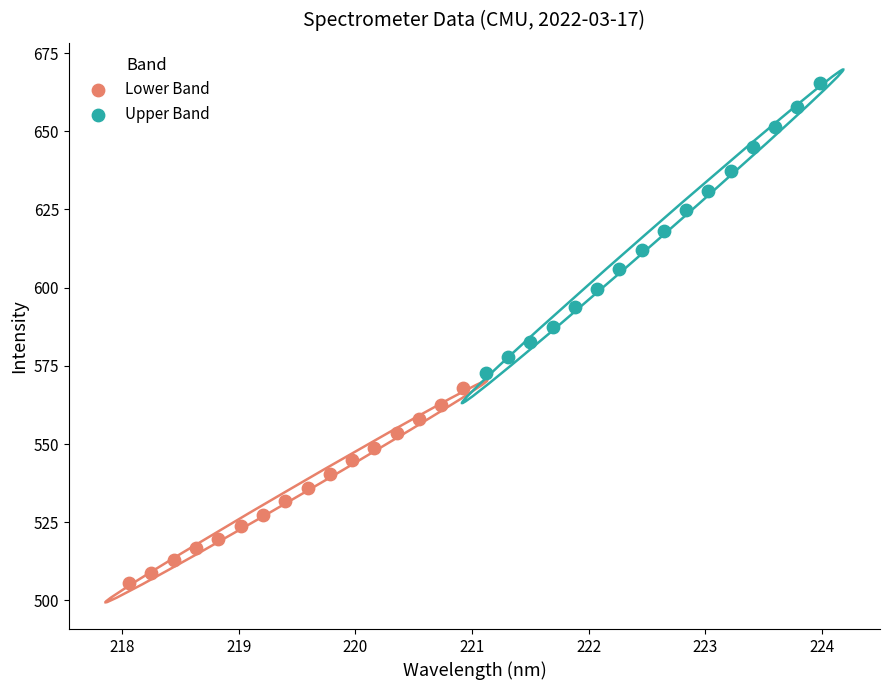

Which series reaches the maximum Y coordinate?

Upper Band